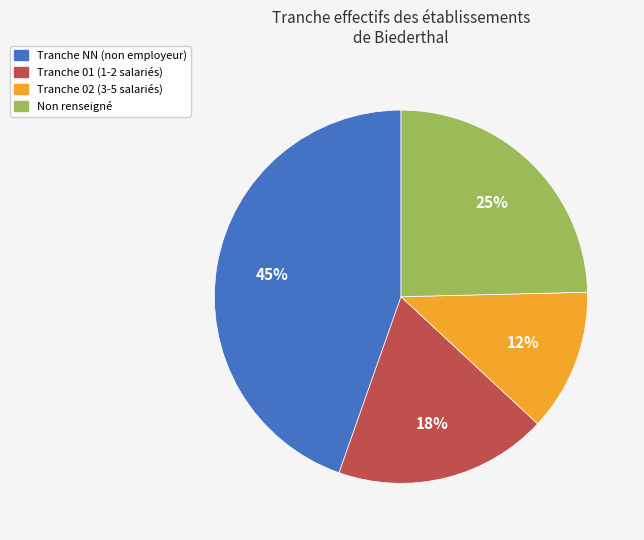

To the nearest percent, what is the average slice percentage?

25%